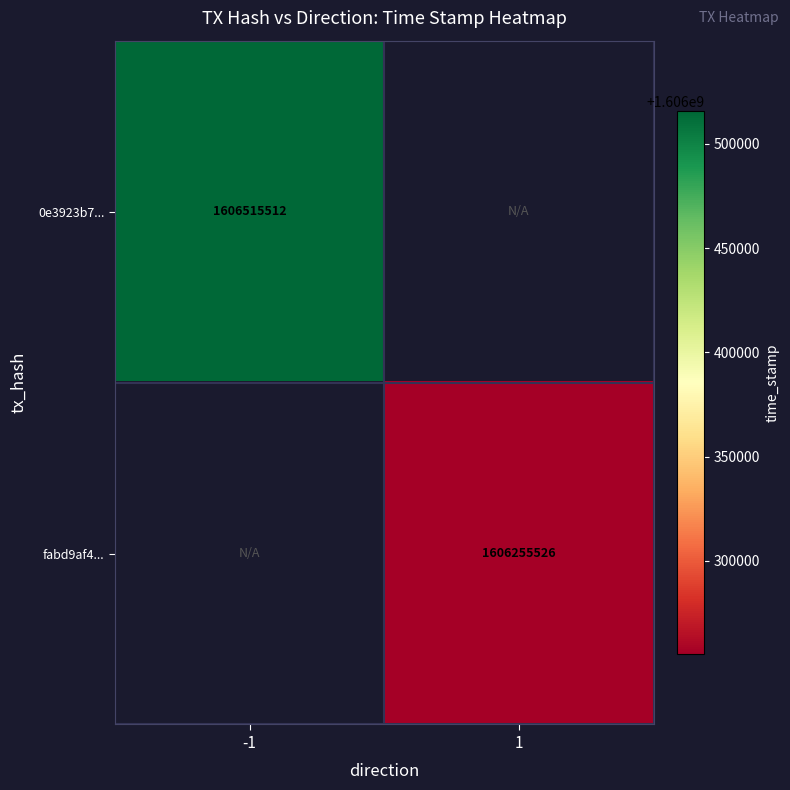

What is the smallest value displayed?

1606255526.0